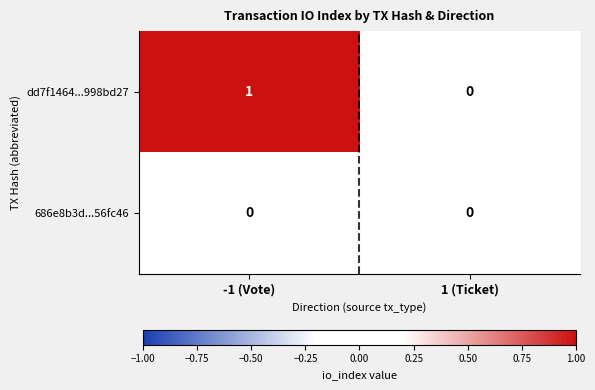

Reading left to right, list all the values displayed in this chart.

dd7f1464...998bd27: -1 (Vote)=1	1 (Ticket)=0
686e8b3d...56fc46: -1 (Vote)=0	1 (Ticket)=0